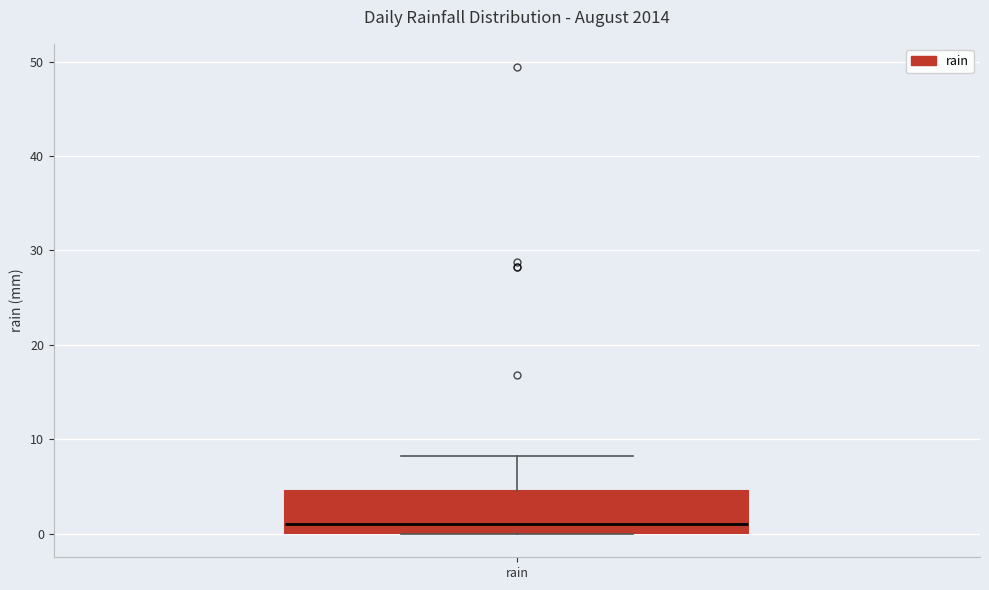

Where does the median line of the box for rain sit on the y-axis? The values are not printed on the chart, so give them approximately, as read against the axis.

1